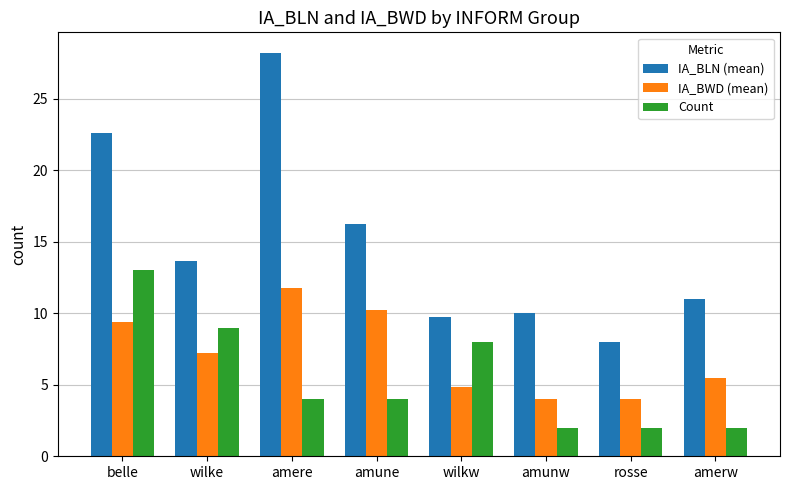

Count the number of categories in the chart.

8